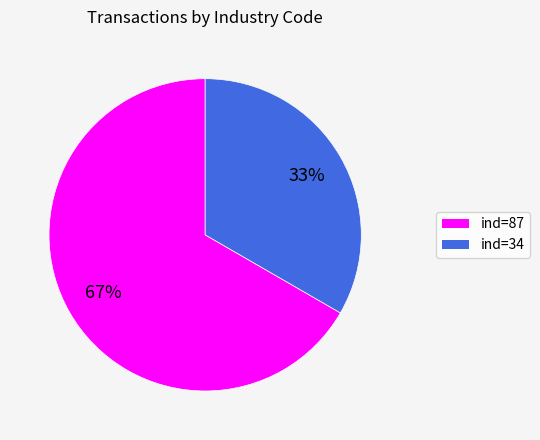

Which slice is the largest?

ind=87